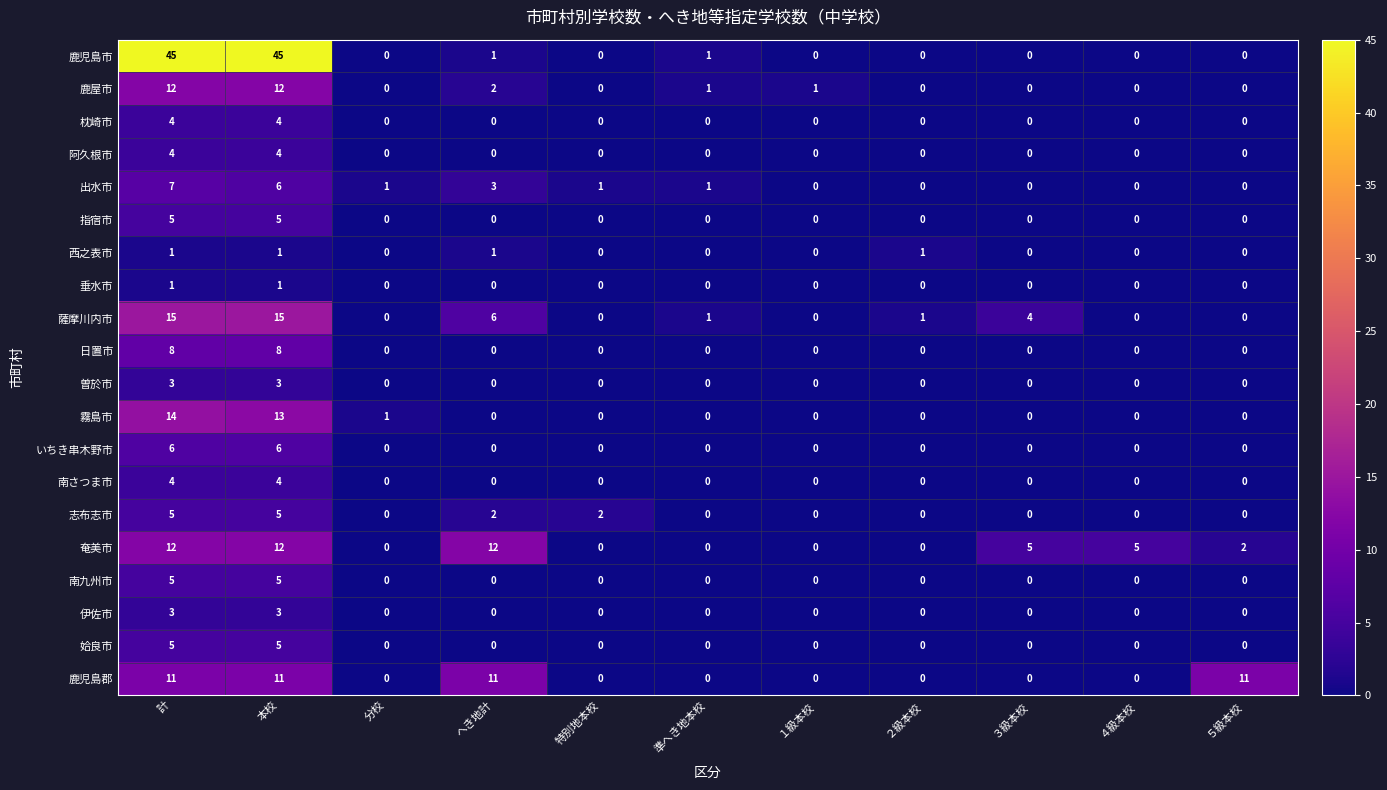

Which series changed the most between 計 and ３級本校?

鹿児島市